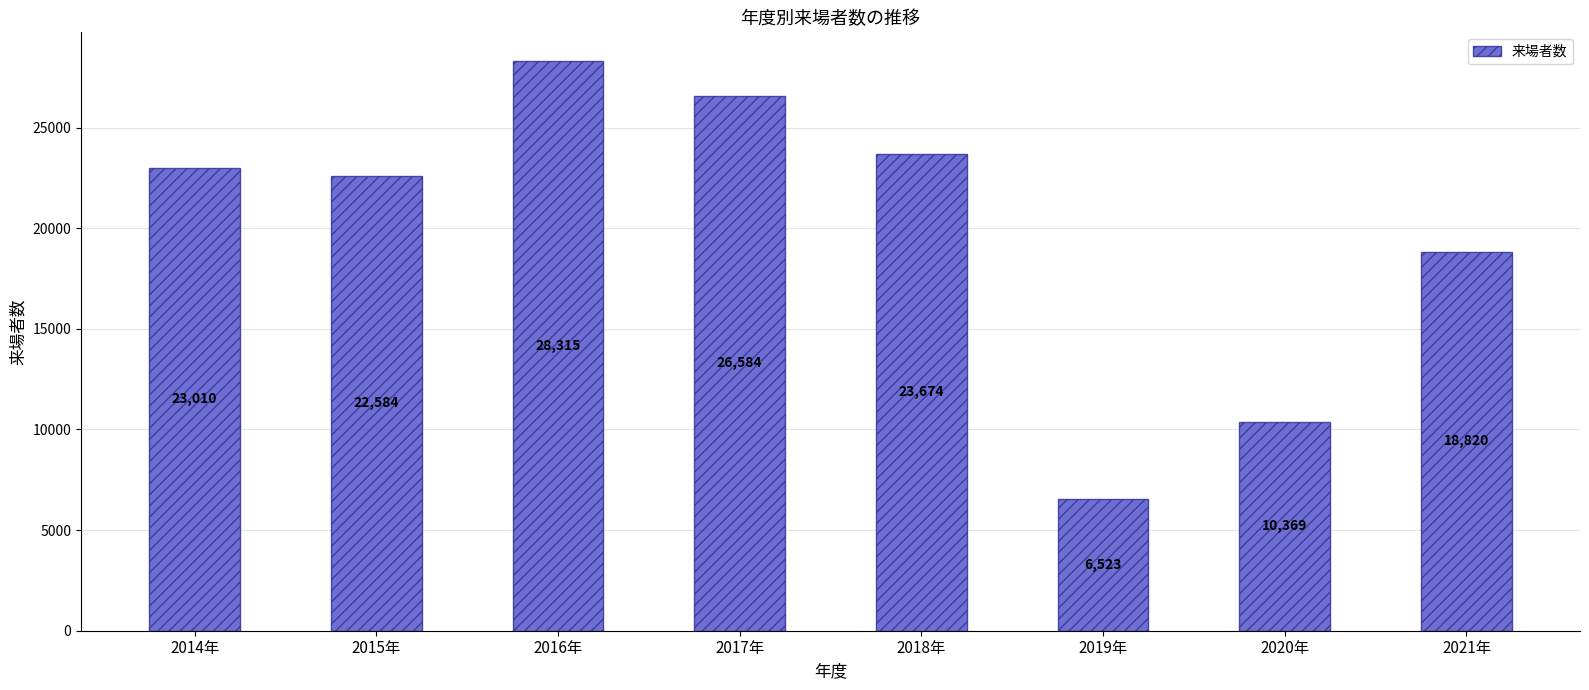

True or false: the data shows 45156 at 2017年.

False